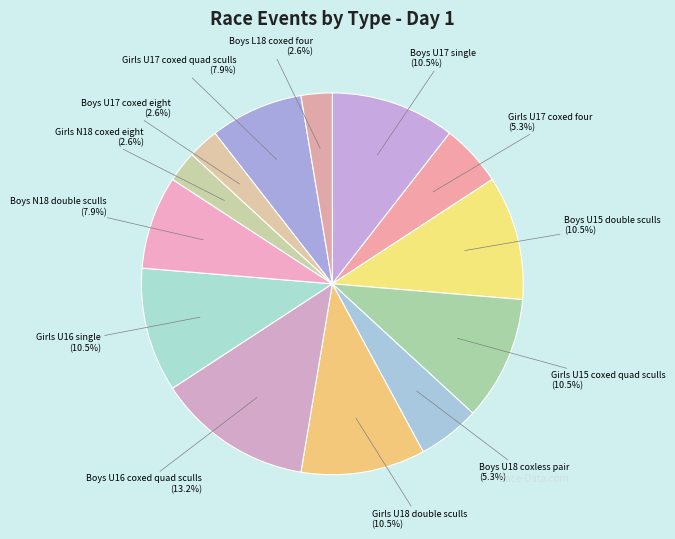

To the nearest percent, what is the difference between the largest and smallest slice percentages?

11%